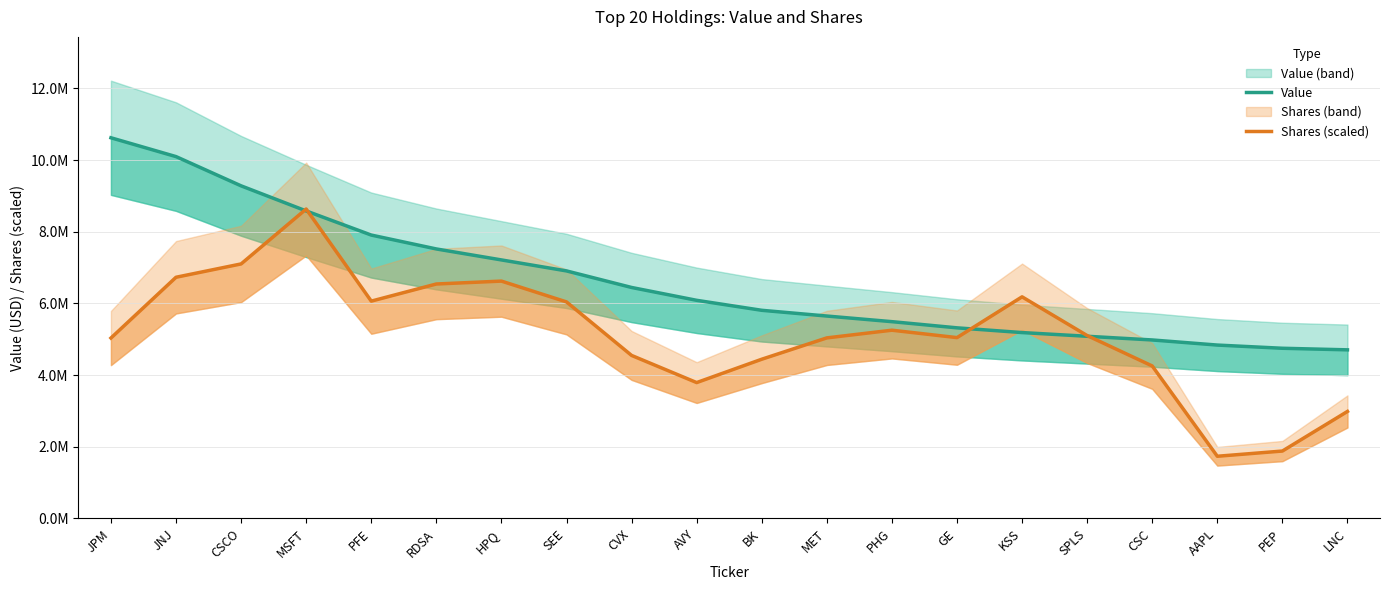

Which series has the largest total across all categories?

Value